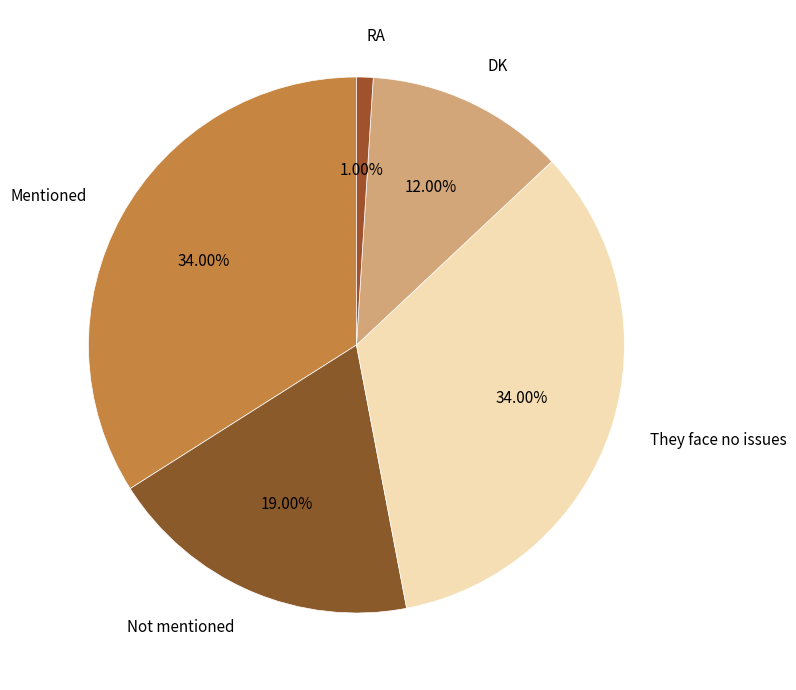

Does Not mentioned represent more than half of the total?

No